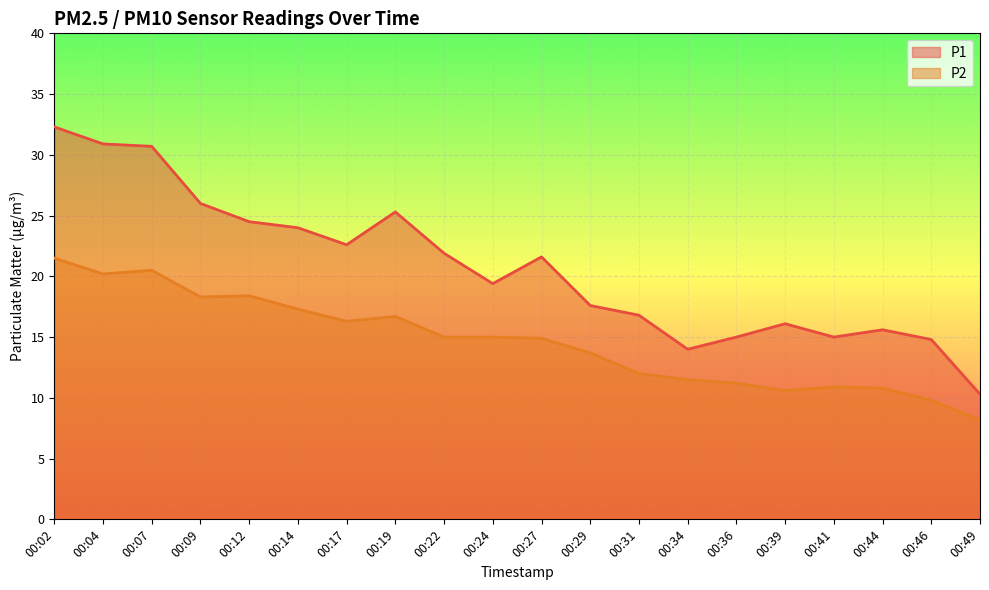

At which label is P2 closest to 14?

00:29